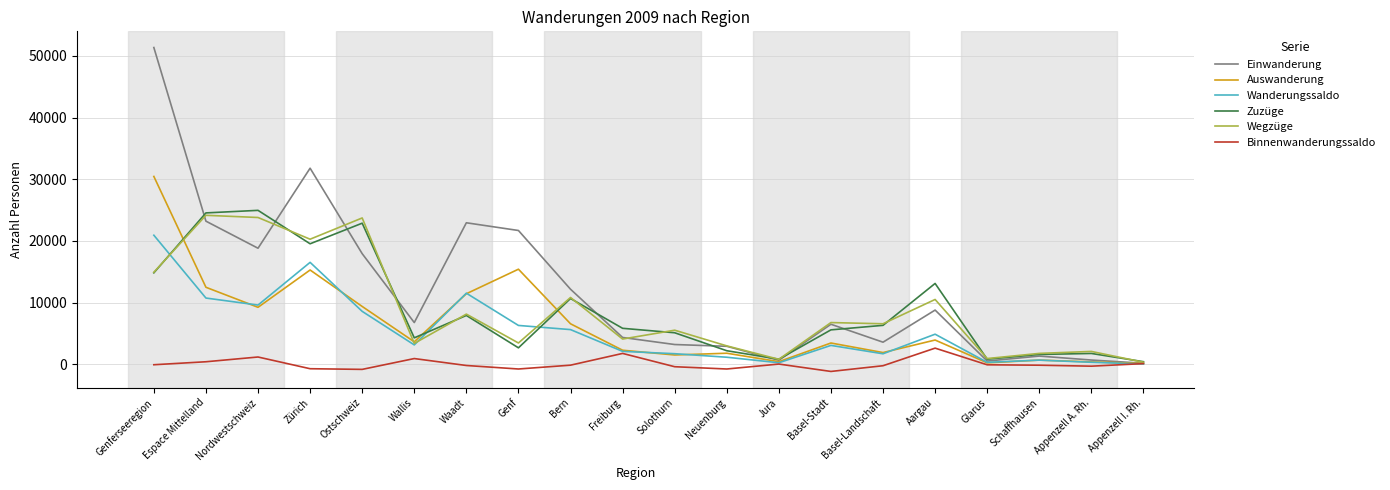

What is the difference between the second highest and second lowest values in the Wanderungssaldo series?

16287